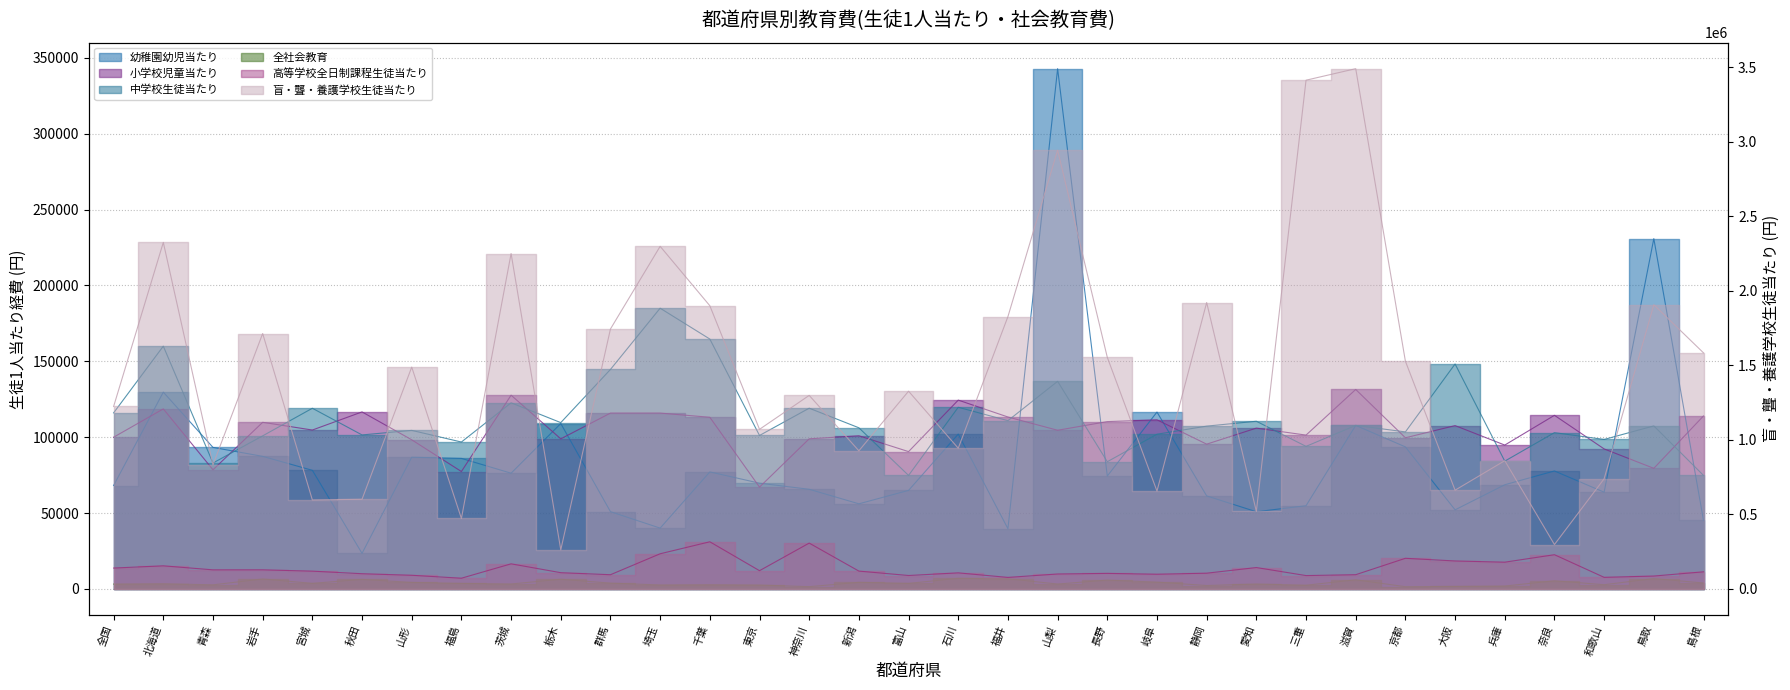

Does the chart have visible grid lines?

Yes